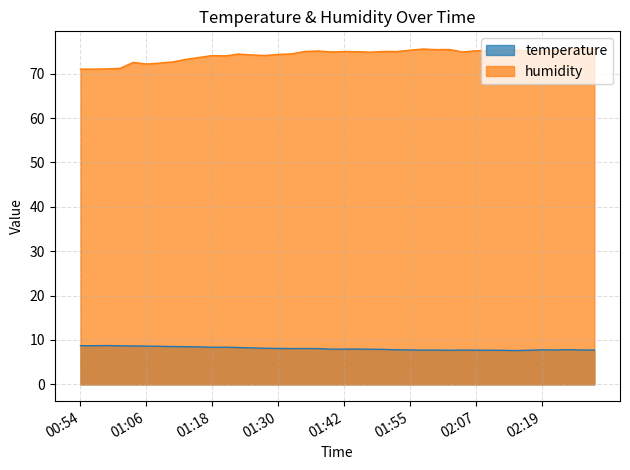

Reading right to left, extract all data points from this chart.

temperature: 02:29=7.7	02:26=7.7	02:24=7.8	02:21=7.7	02:19=7.8	02:17=7.7	02:14=7.6	02:12=7.7	02:09=7.7	02:07=7.7	02:04=7.7	02:02=7.7	02:00=7.7	01:57=7.7	01:55=7.8	01:52=7.8	01:50=7.9	01:47=7.9	01:45=8.0	01:42=7.9	01:40=7.9	01:38=8.1	01:35=8.1	01:33=8.1	01:30=8.1	01:28=8.1	01:25=8.2	01:23=8.3	01:21=8.4	01:18=8.4	01:16=8.4	01:13=8.5	01:11=8.5	01:08=8.6	01:06=8.6	01:04=8.7	01:01=8.7	00:59=8.7	00:56=8.7	00:54=8.7
humidity: 02:29=75.7	02:26=75.6	02:24=75.3	02:21=75.3	02:19=75.2	02:17=75.1	02:14=75.3	02:12=75.5	02:09=75.2	02:07=75.2	02:04=74.9	02:02=75.4	02:00=75.4	01:57=75.5	01:55=75.3	01:52=75.0	01:50=75.0	01:47=74.8	01:45=75.0	01:42=75.0	01:40=74.9	01:38=75.1	01:35=75.0	01:33=74.4	01:30=74.3	01:28=74.1	01:25=74.2	01:23=74.4	01:21=74.0	01:18=74.1	01:16=73.7	01:13=73.2	01:11=72.6	01:08=72.4	01:06=72.2	01:04=72.5	01:01=71.2	00:59=71.1	00:56=71.0	00:54=71.0